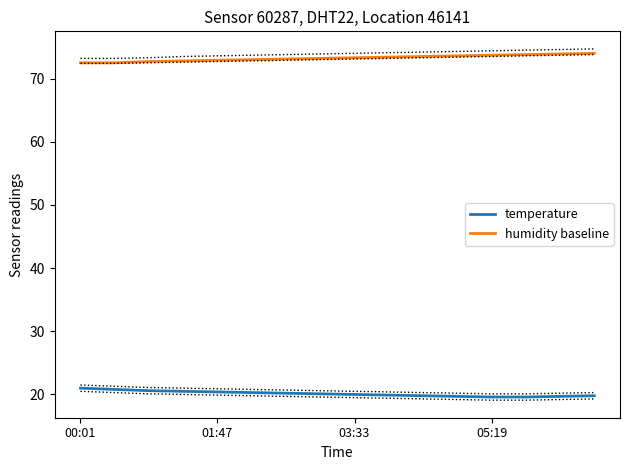

What is the lowest value of the humidity baseline series?

72.5